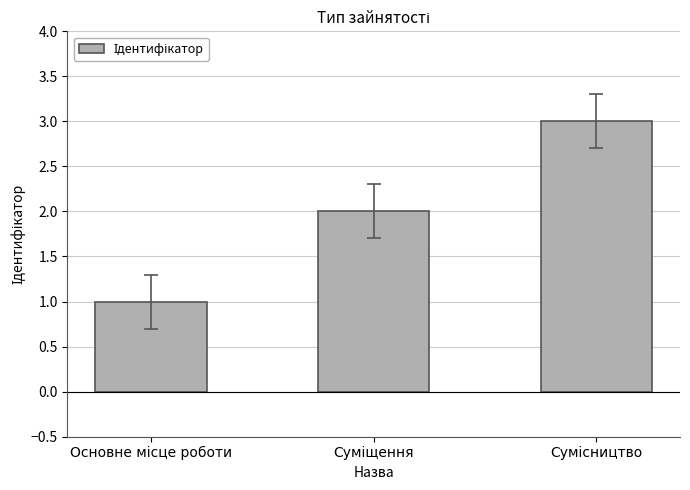

What is the sum of all values?

6